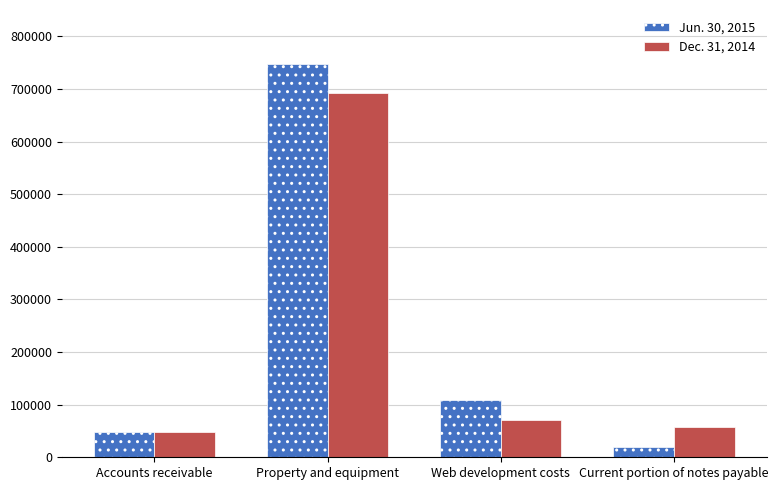

Rank the categories by Jun. 30, 2015 value from highest to lowest.

Property and equipment, Web development costs, Accounts receivable, Current portion of notes payable